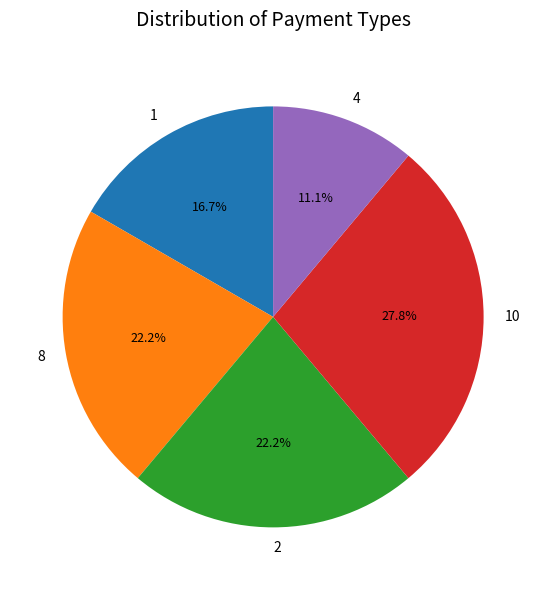

Is there a majority slice in this chart?

No